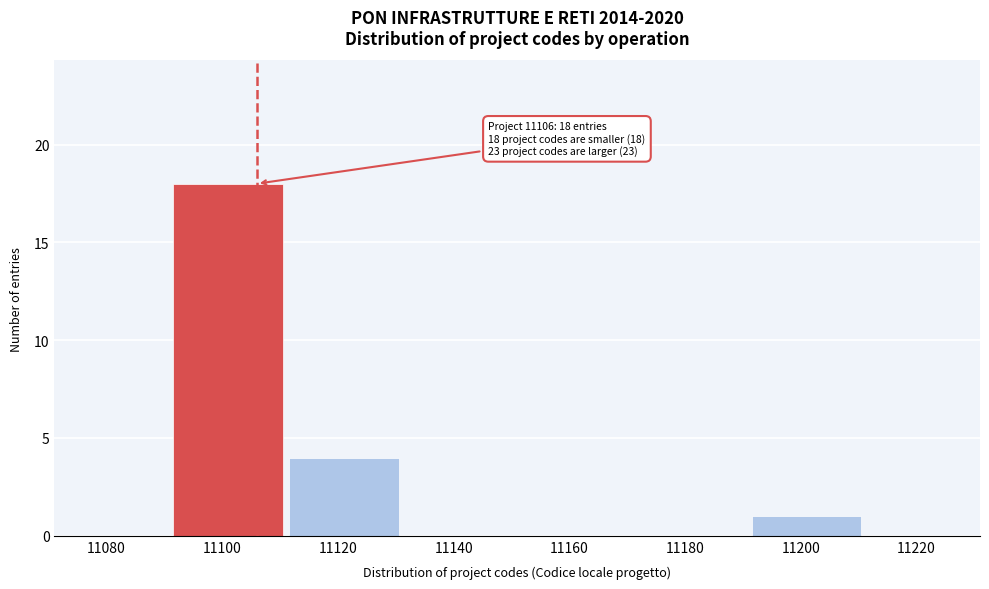

Which range on the x-axis has the tallest bar?

11091 to 11111